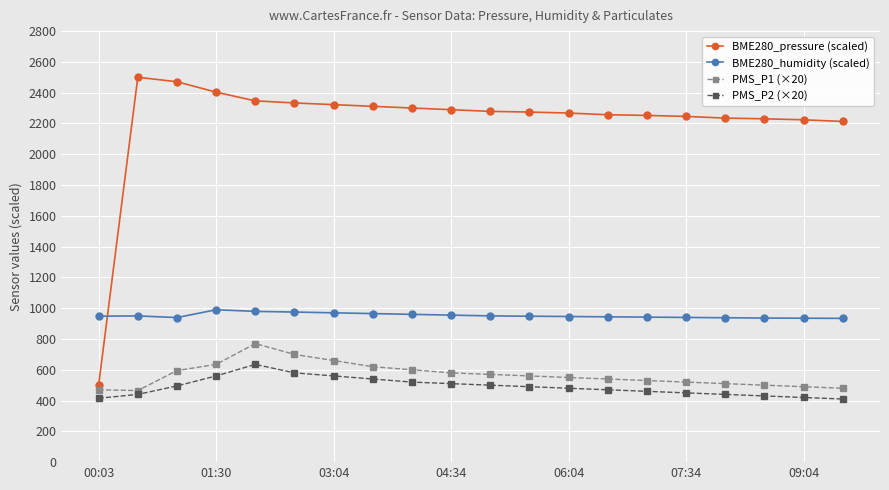

Which series ends up on top after the final intersection of BME280_humidity (scaled) and BME280_pressure (scaled)?

BME280_pressure (scaled)